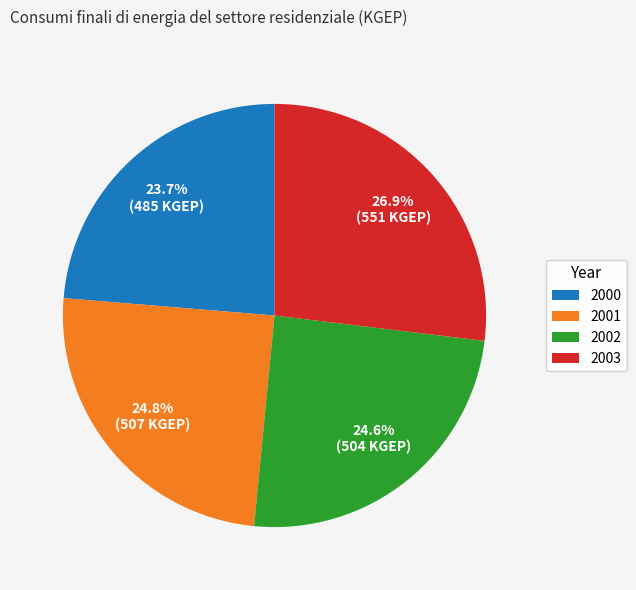

Is 2000 the majority of the pie?

No